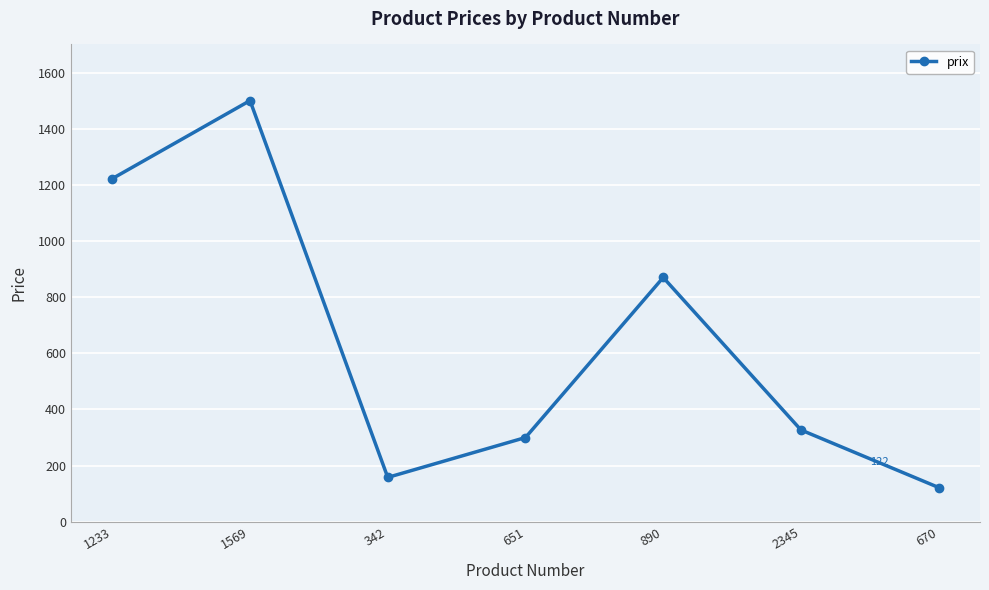

Does the chart have visible grid lines?

Yes